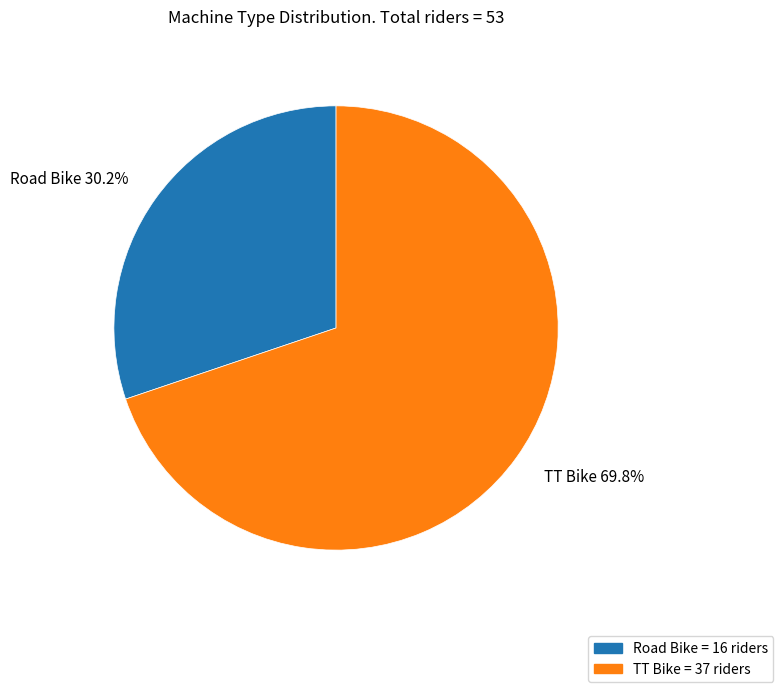

To the nearest percent, what is the combined percentage of TT Bike and Road Bike?

100%